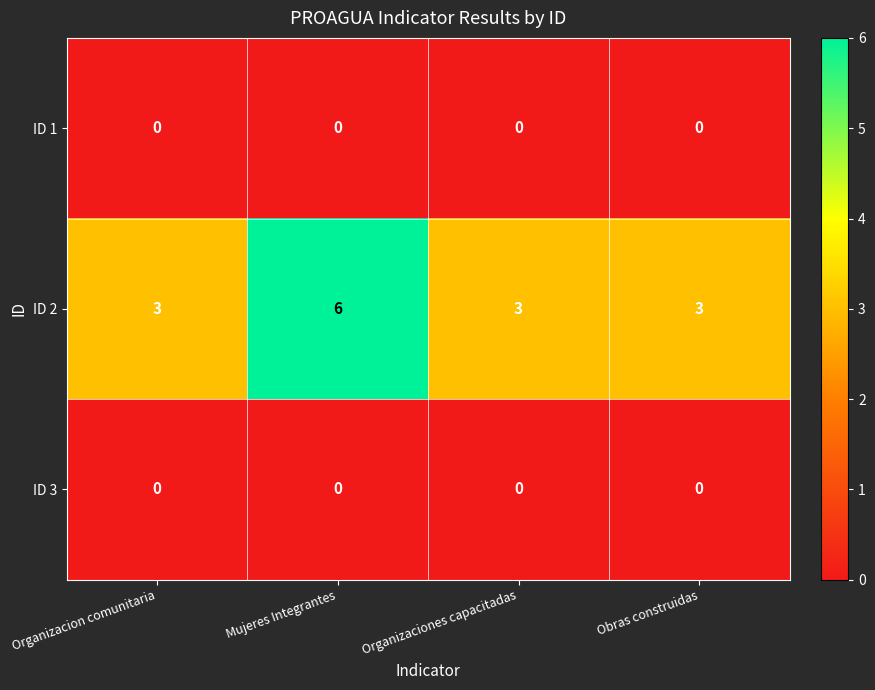

What is the lowest value of the ID 2 series?

3